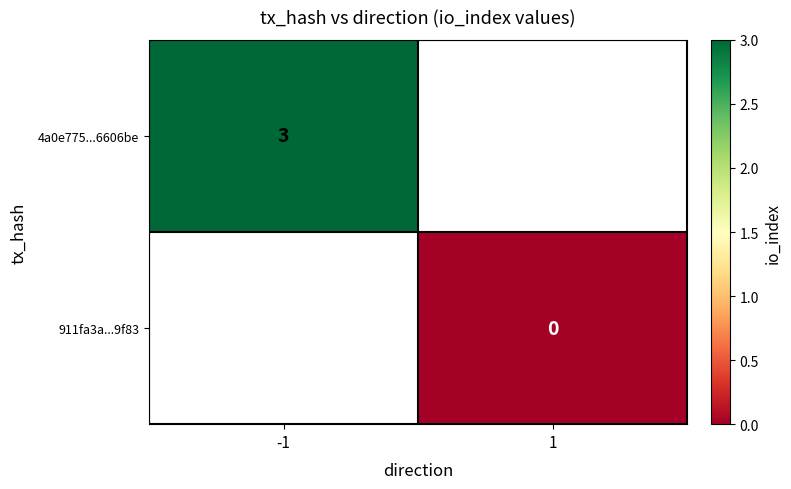

Read the 4a0e775...6606be value at -1.

3.0